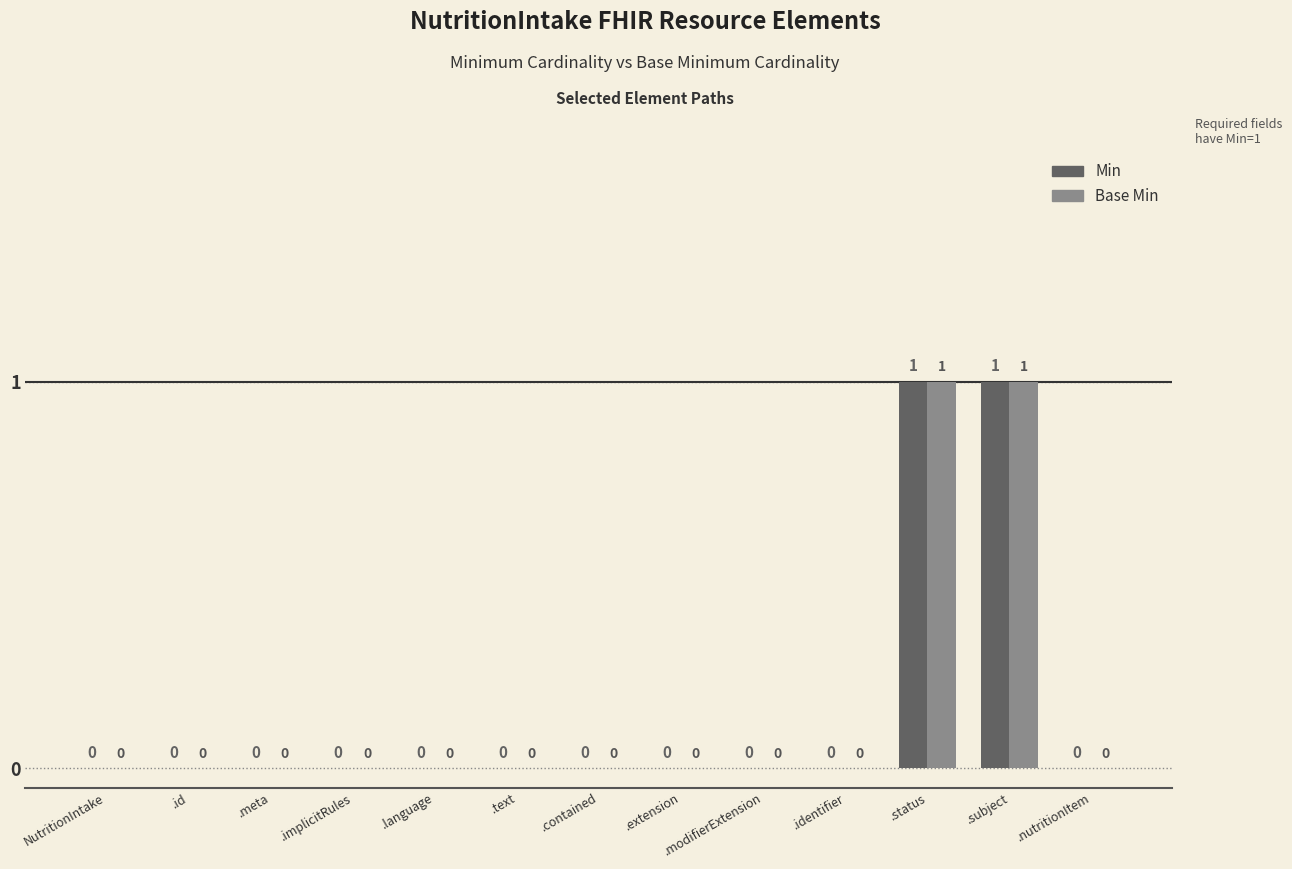

Reading right to left, list all the values displayed in this chart.

Min: 0	1	1	0	0	0	0	0	0	0	0	0	0
Base Min: 0	1	1	0	0	0	0	0	0	0	0	0	0